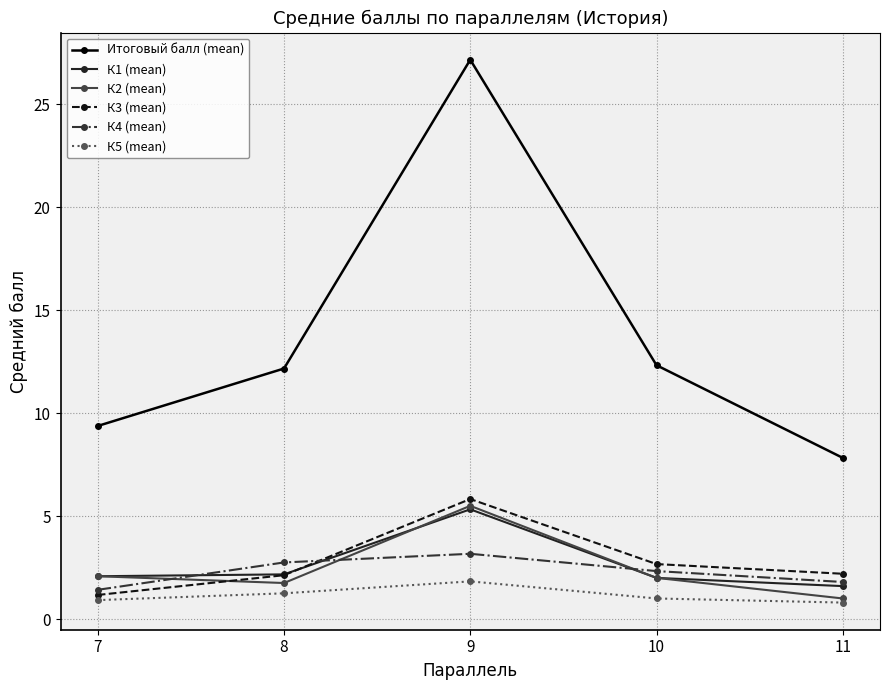

At which category is the sum across all series the highest?

9